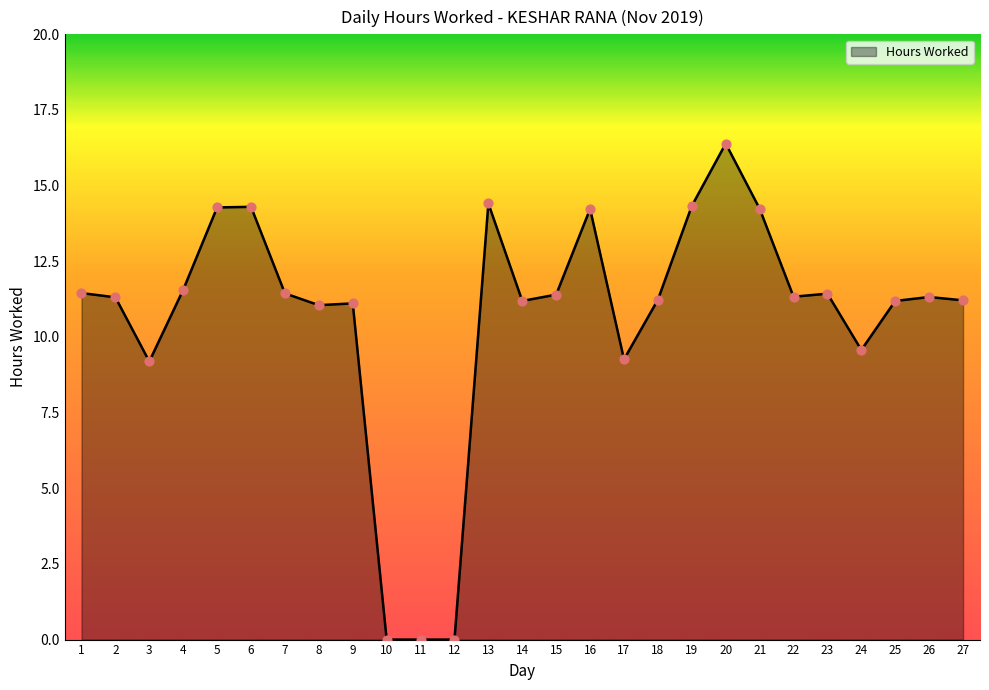

Which has a higher value, 27 or 17?

27